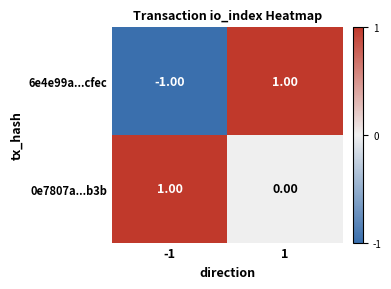

What is the greatest value displayed?

1